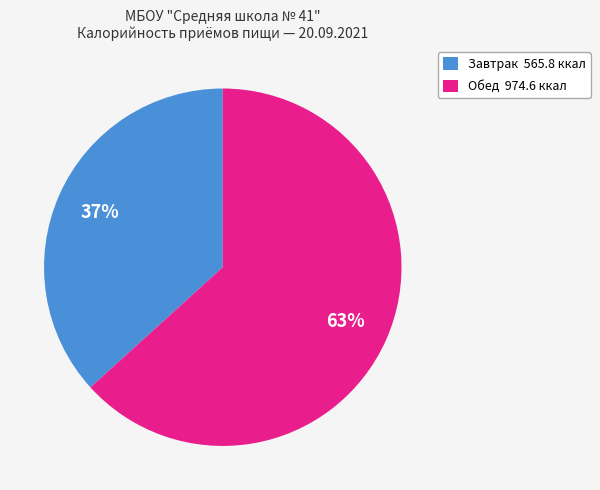

To the nearest percent, what is the average slice percentage?

50%